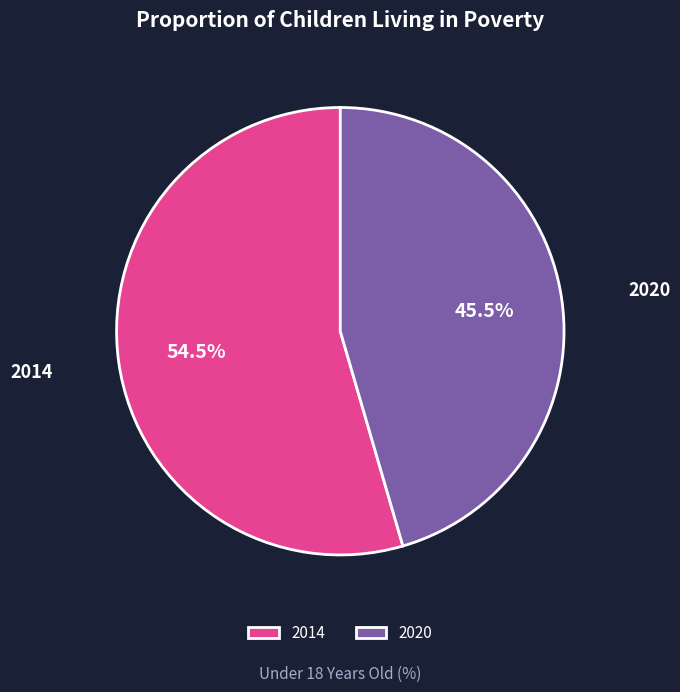

What portion of the pie excludes 2020?

54.5%